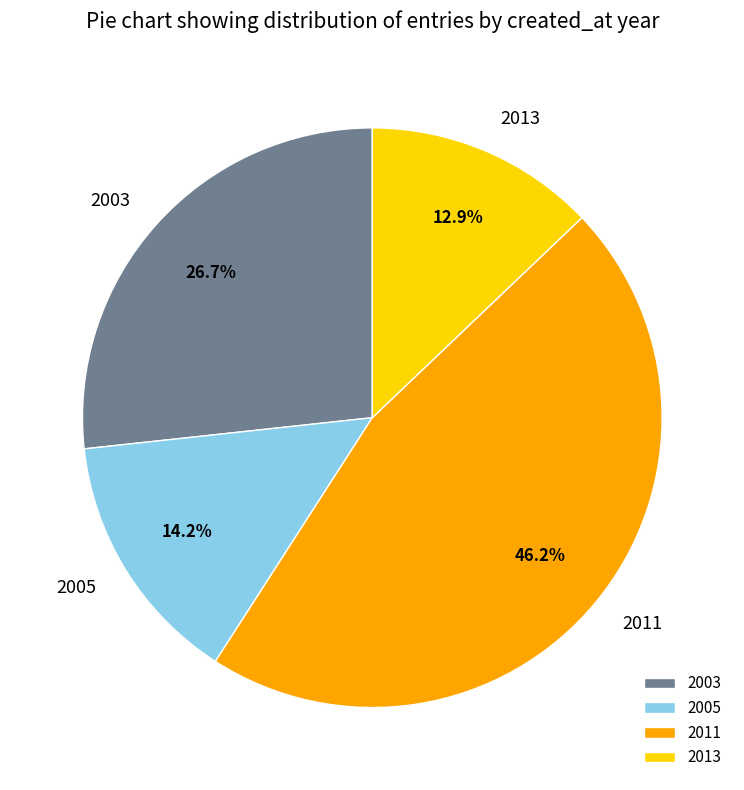

Rank the categories by value from highest to lowest.

2011, 2003, 2005, 2013